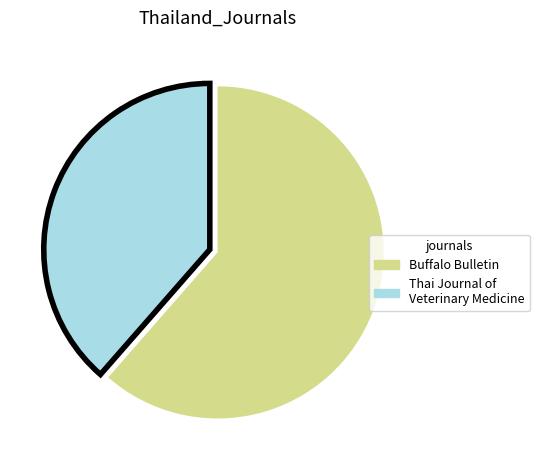

Which slice is the smallest?

Thai Journal of Veterinary Medicine